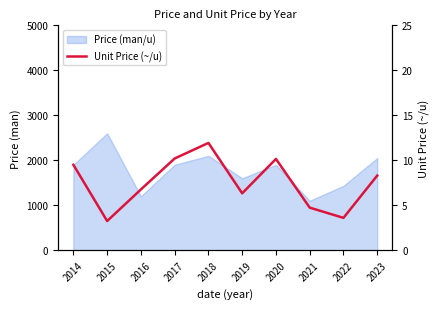

Is it true that the value at 2020 is 6.1?

False